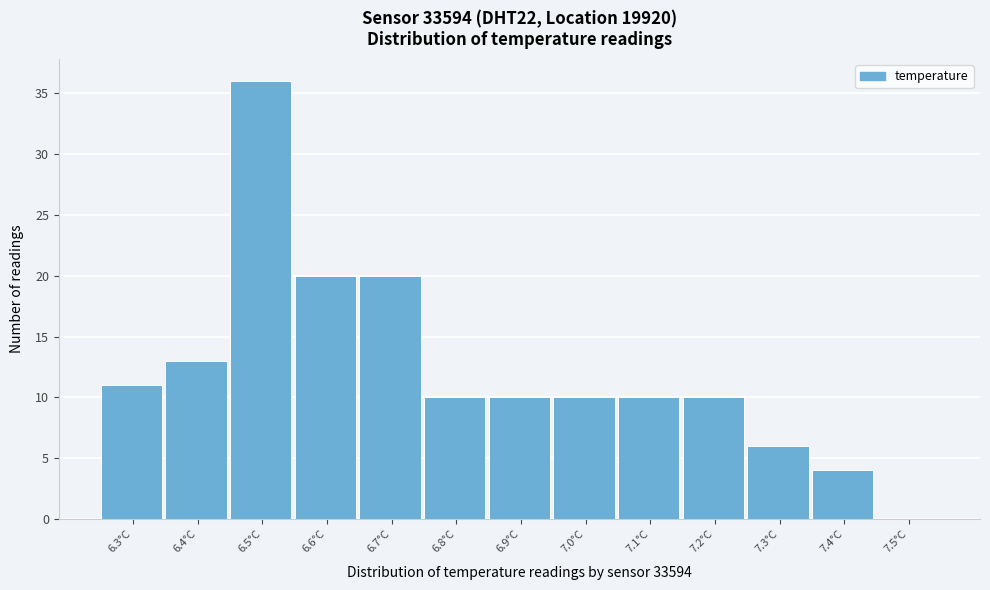

Reading left to right, list all the values displayed in this chart.

6.3°C=11	6.4°C=13	6.5°C=36	6.6°C=20	6.7°C=20	6.8°C=10	6.9°C=10	7.0°C=10	7.1°C=10	7.2°C=10	7.3°C=6	7.4°C=4	7.5°C=0